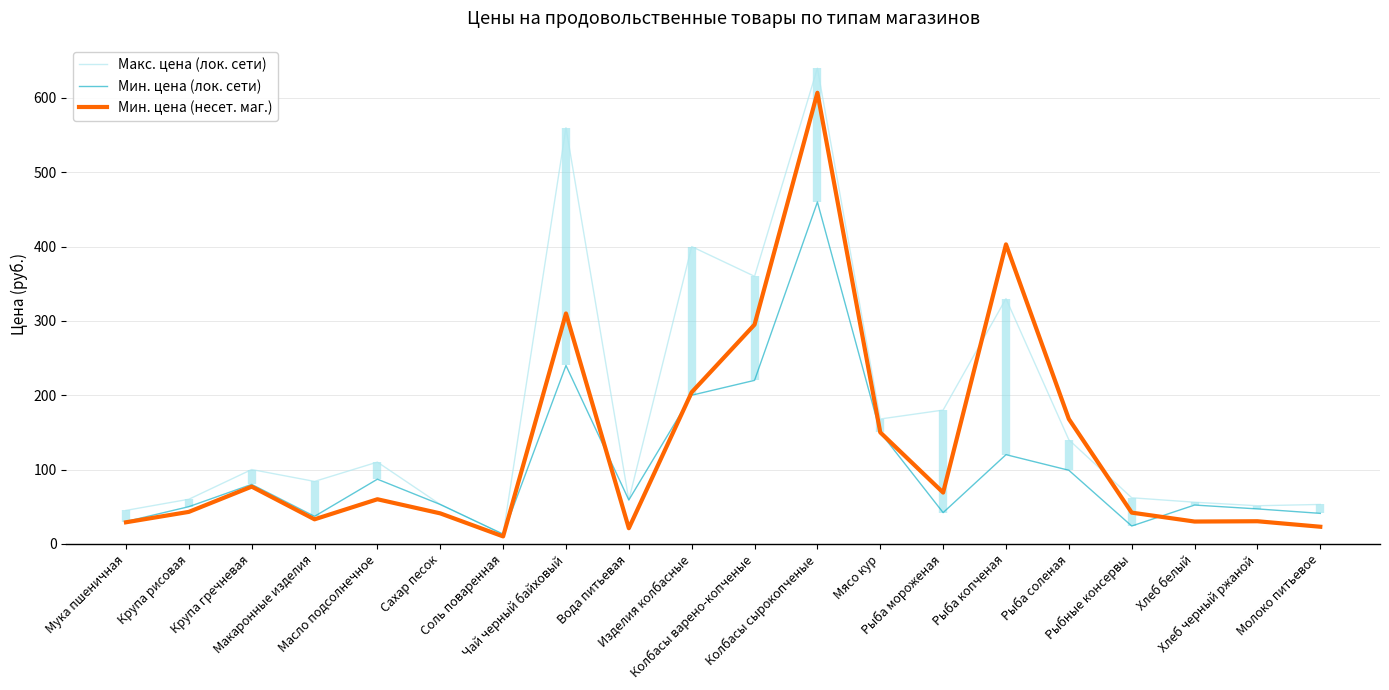

Where is the first local maximum for Макс. цена (лок. сети)?

Крупа гречневая